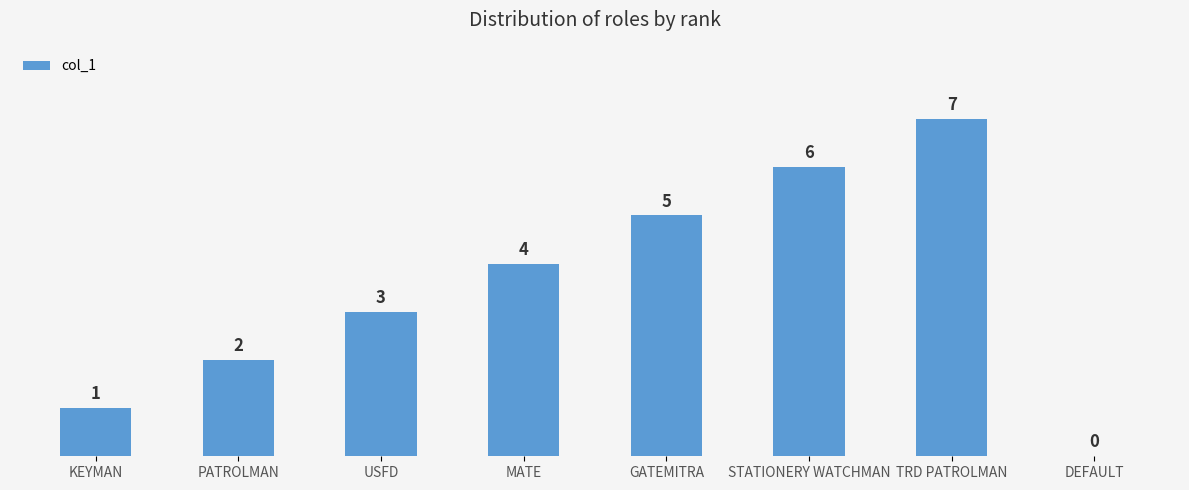

The value at GATEMITRA is 8. True or false?

False